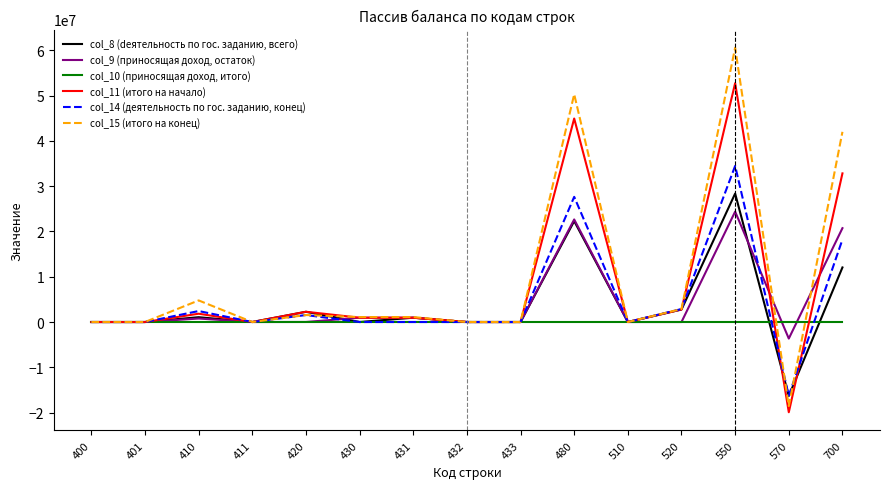

Is the value of col_14 (деятельность по гос. заданию, конец) at 401 greater than the value of col_15 (итого на конец) at 480?

No